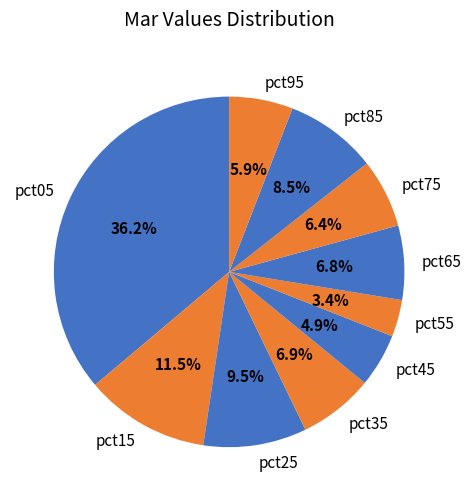

Which slice is the smallest?

pct55